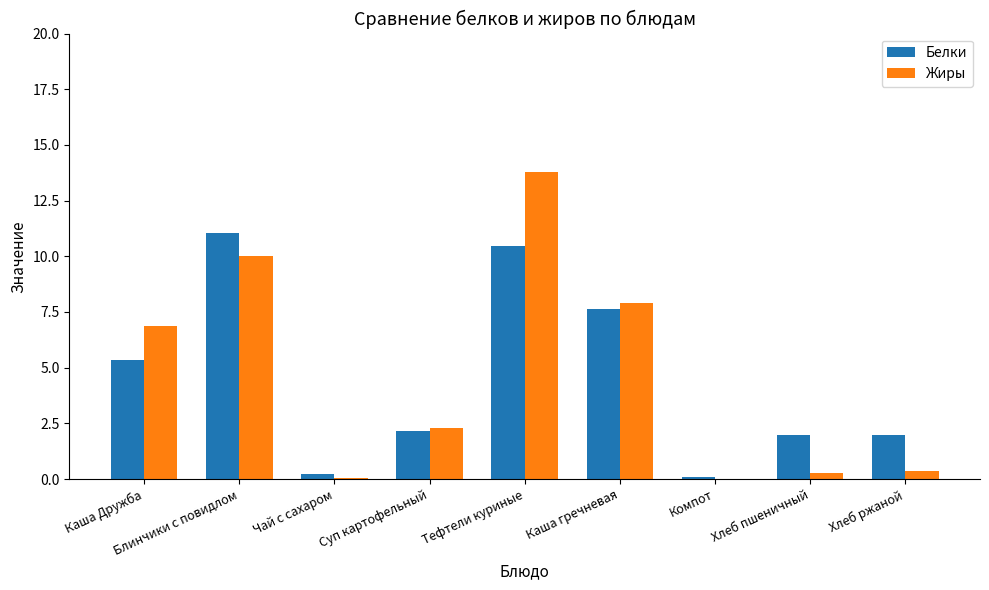

Which category has the highest value across all series?

Тефтели куриные